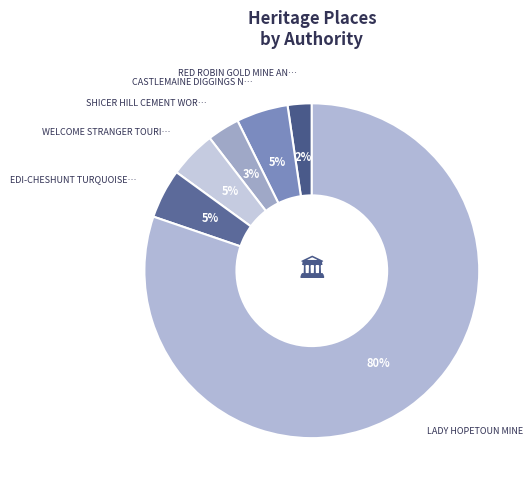

How many slices are in this pie chart?

6